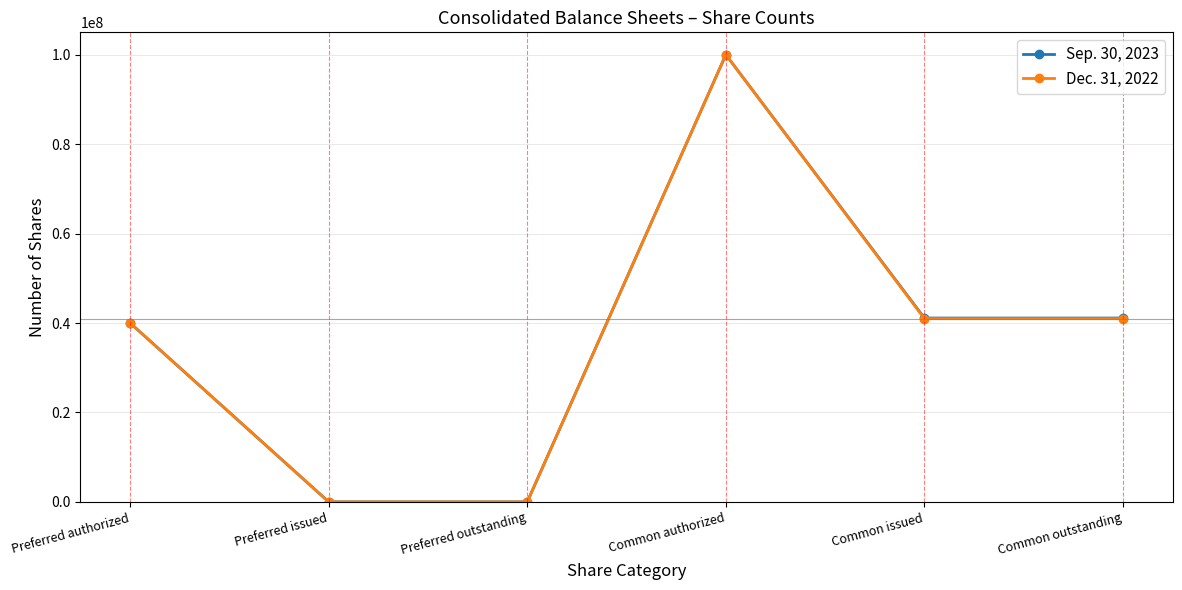

At Common outstanding, list the series in order from smallest to largest.

Dec. 31, 2022, Sep. 30, 2023